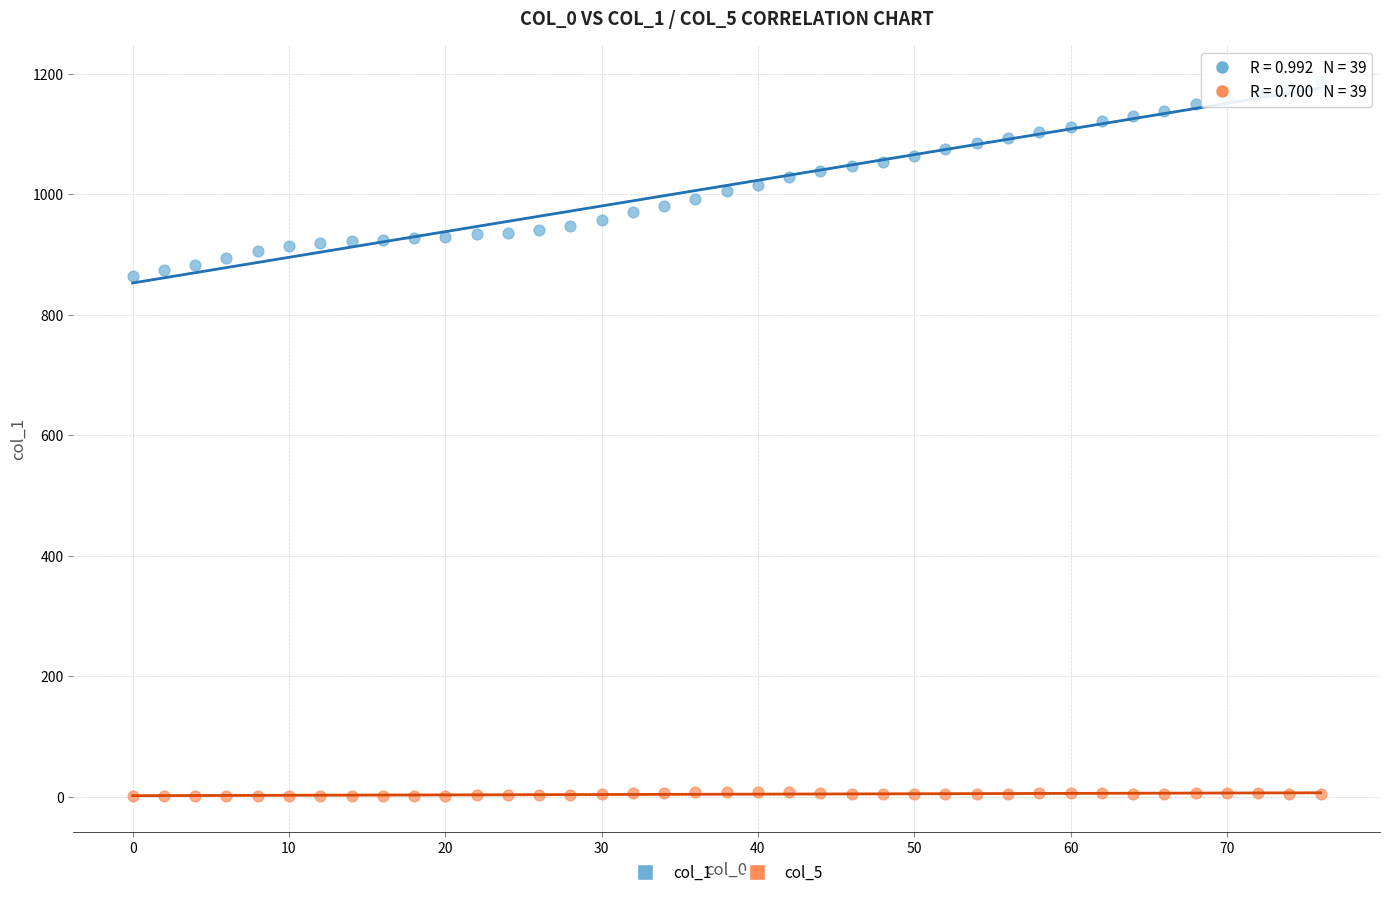

Across all data points, what is the range of X values (max minus min)?

76.0